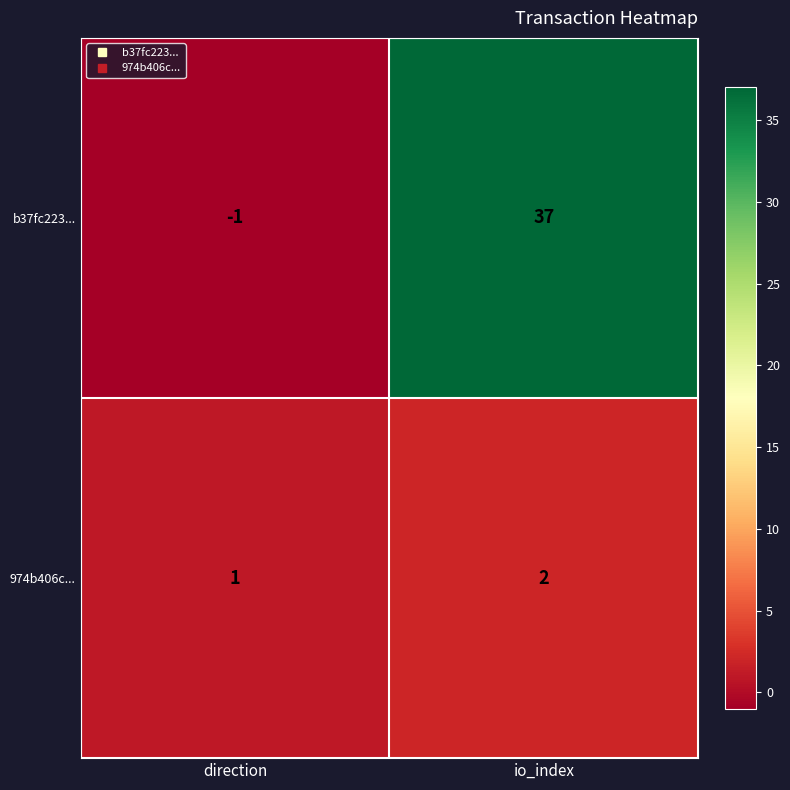

What is the difference between the highest and lowest values at direction?

2